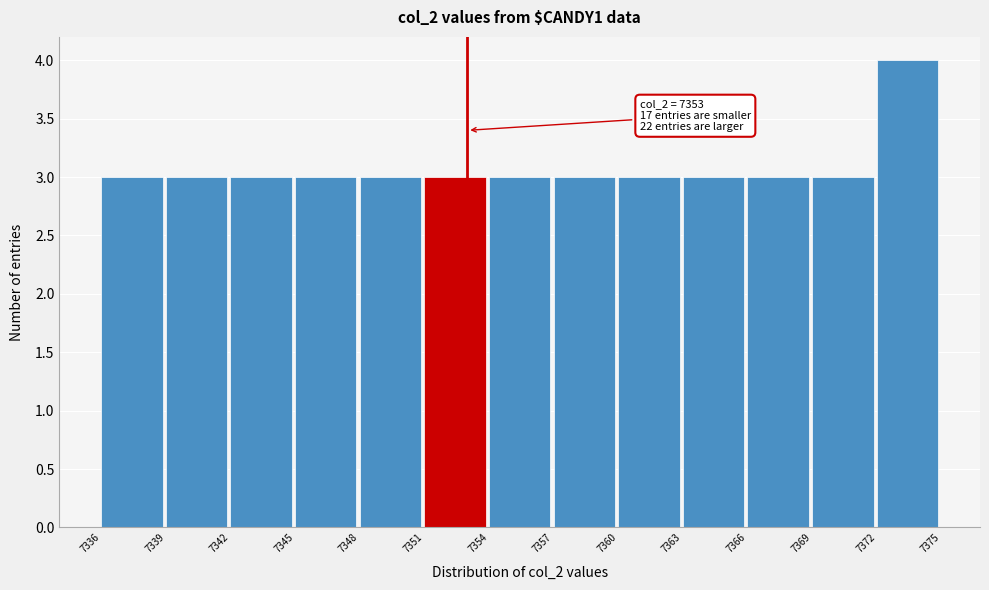

Over which range of the x-axis is the bar tallest?

7372 to 7375